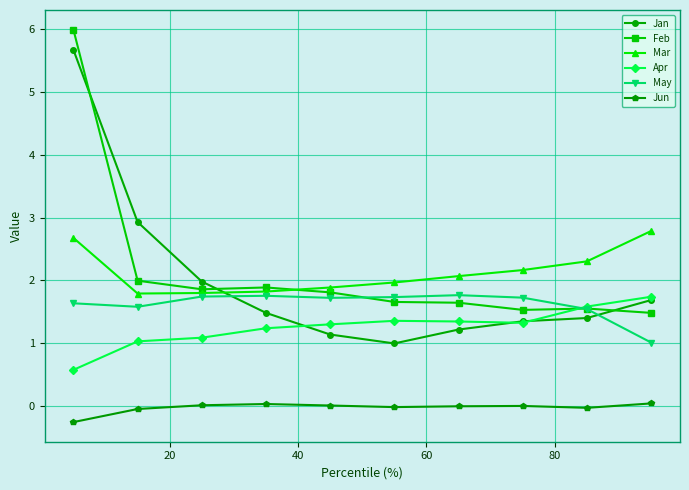

True or false: Mar and Jun intersect in this chart.

False